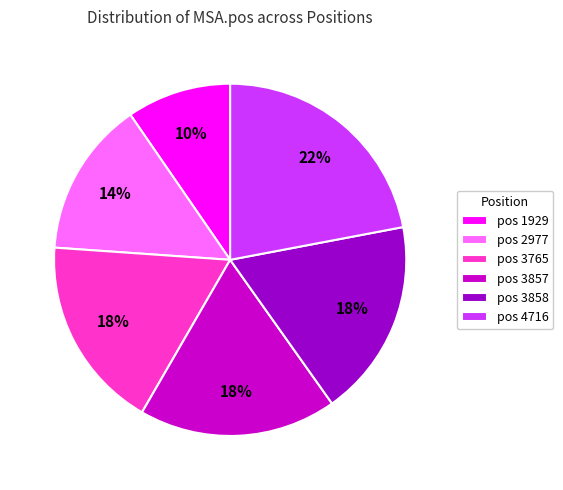

Does pos 3765 represent more than half of the total?

No